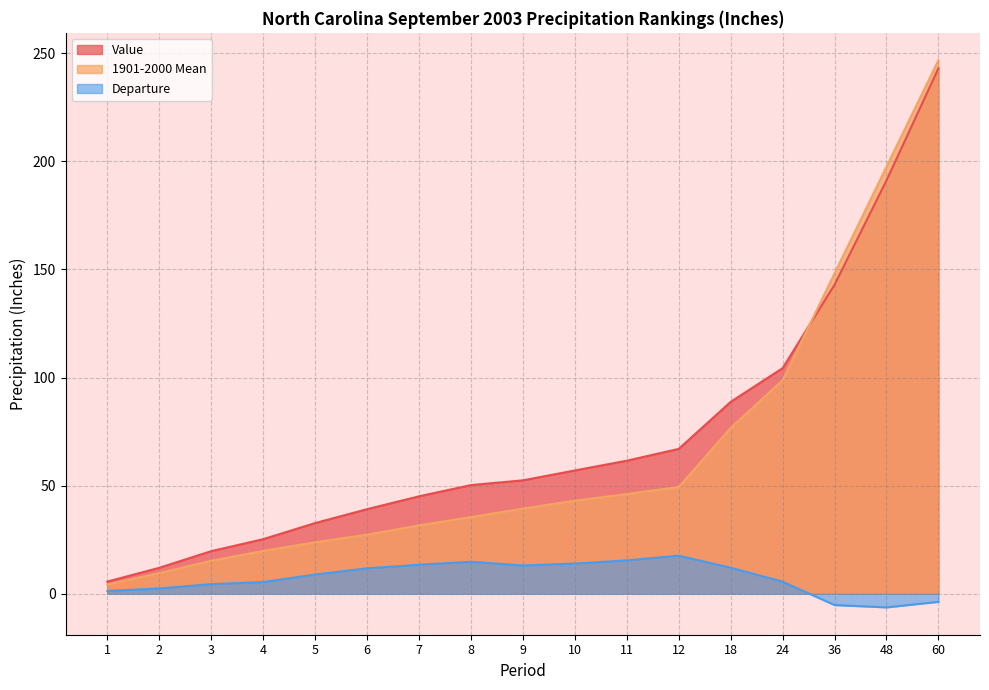

Between 2 and 36, which series saw the biggest shift?

1901-2000 Mean